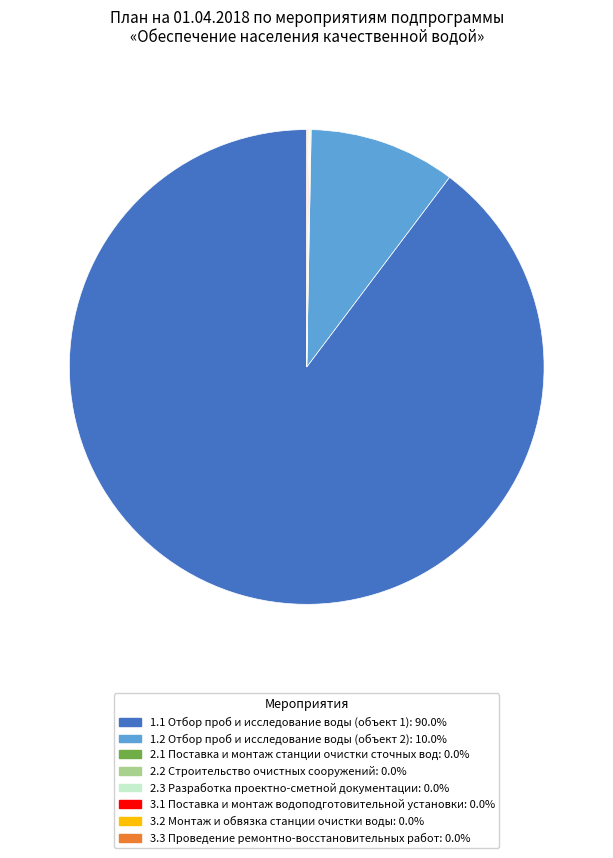

Does any single category account for the majority?

Yes